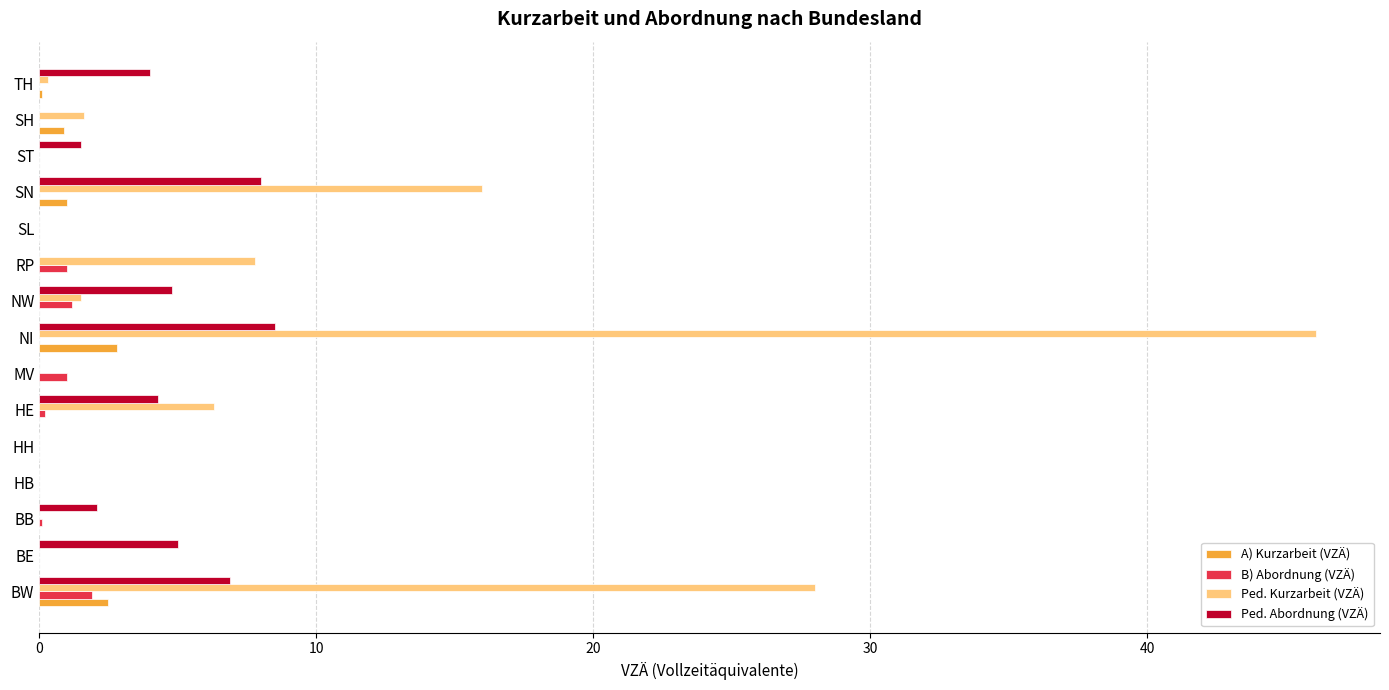

Which series changed the most between BW and SN?

Ped. Kurzarbeit (VZÄ)